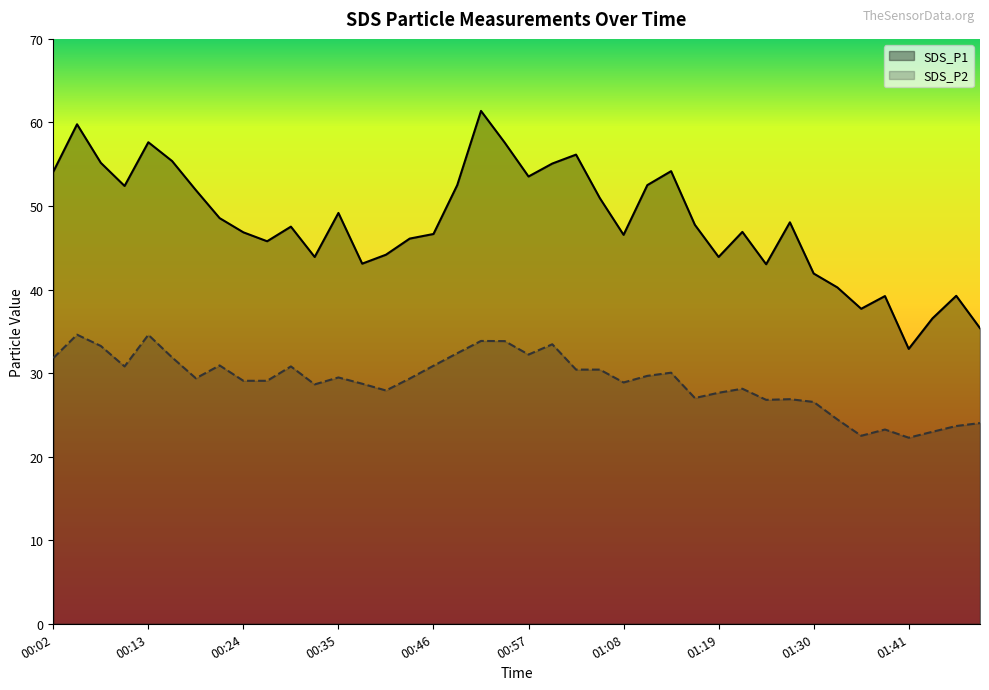

What is the difference between the maximum and minimum values in the SDS_P2 series?

12.3